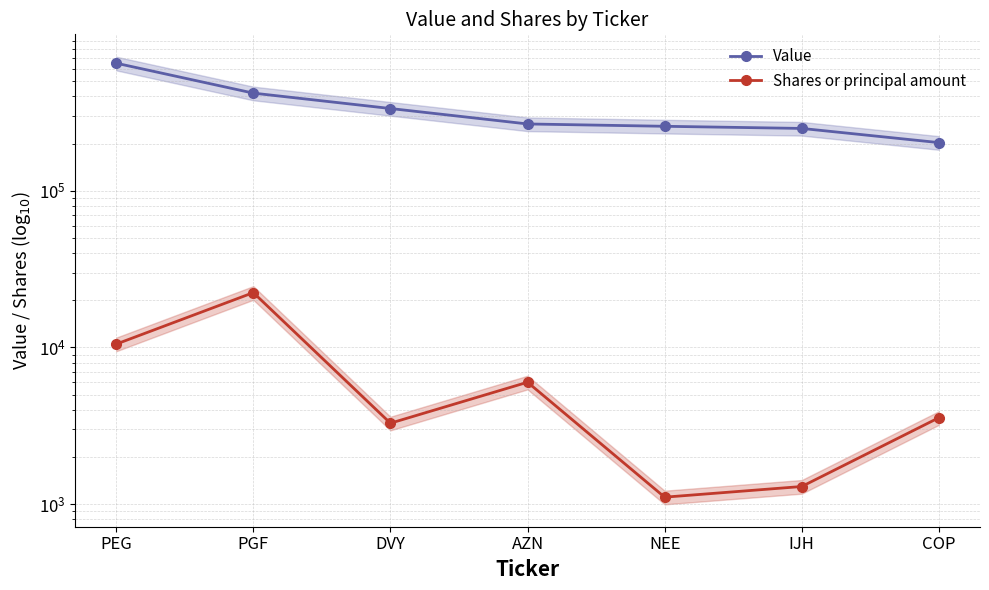

Which series has the widest spread of values?

Value